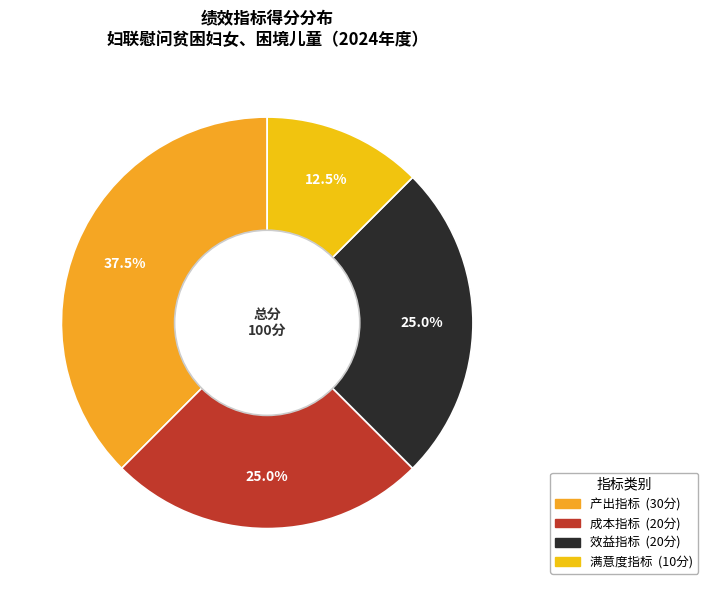

Rank the categories by value from highest to lowest.

产出指标, 成本指标, 效益指标, 满意度指标